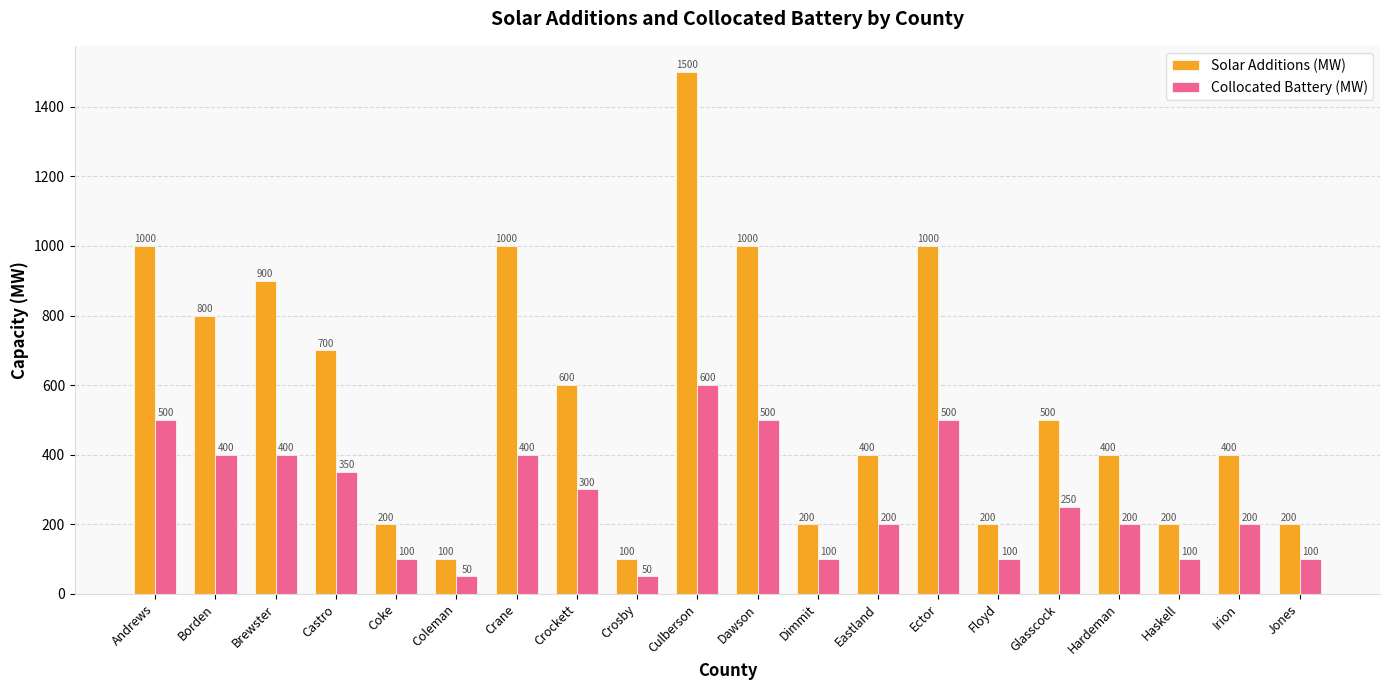

Are the bars grouped side by side (vs. stacked)?

Yes